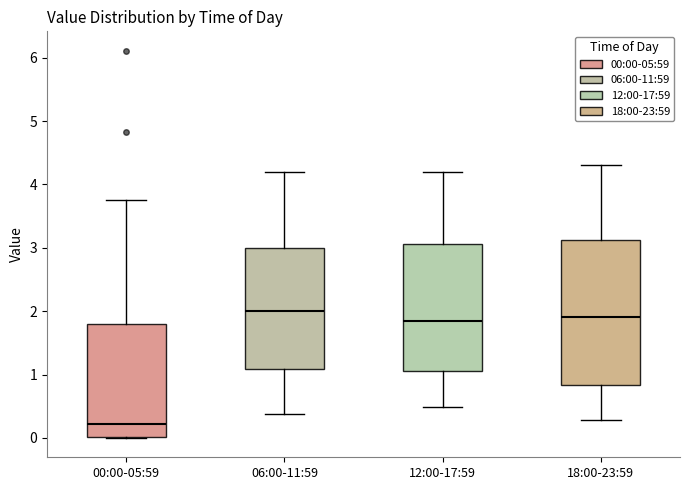

Reading left to right, read every box against the y-axis: the position of its median line, the range the box covers, and the ends of its whiskers. The values are not printed on the chart, so give them approximately, as read against the axis.

00:00-05:59: median 0.2, box 0.0 to 1.8, whiskers 0.0 to 3.8
06:00-11:59: median 2.0, box 1.1 to 3.0, whiskers 0.4 to 4.2
12:00-17:59: median 1.9, box 1.1 to 3.1, whiskers 0.5 to 4.2
18:00-23:59: median 1.9, box 0.8 to 3.1, whiskers 0.3 to 4.3